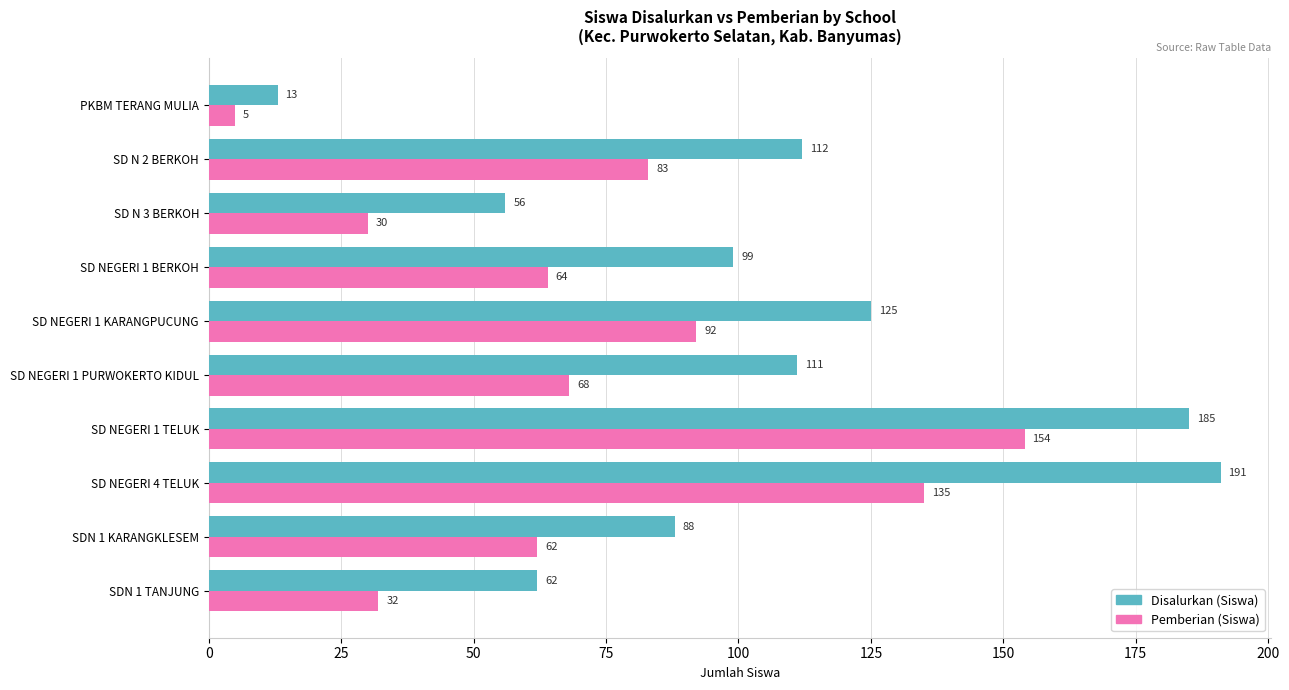

At which category is the sum across all series the highest?

SD NEGERI 1 TELUK